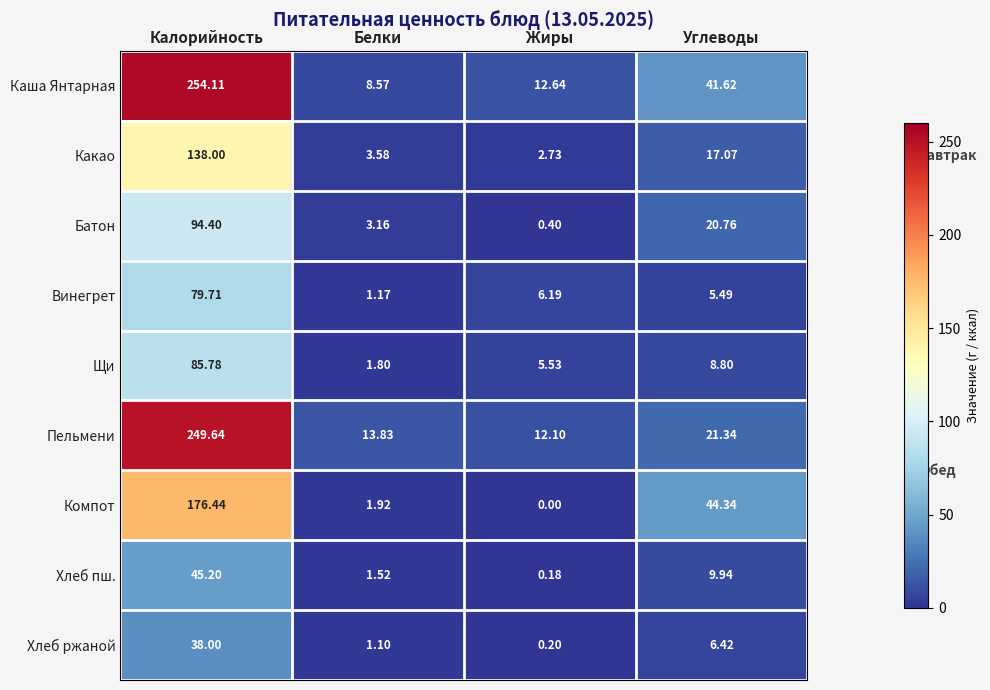

How many values in the Щи series are below 8?

2